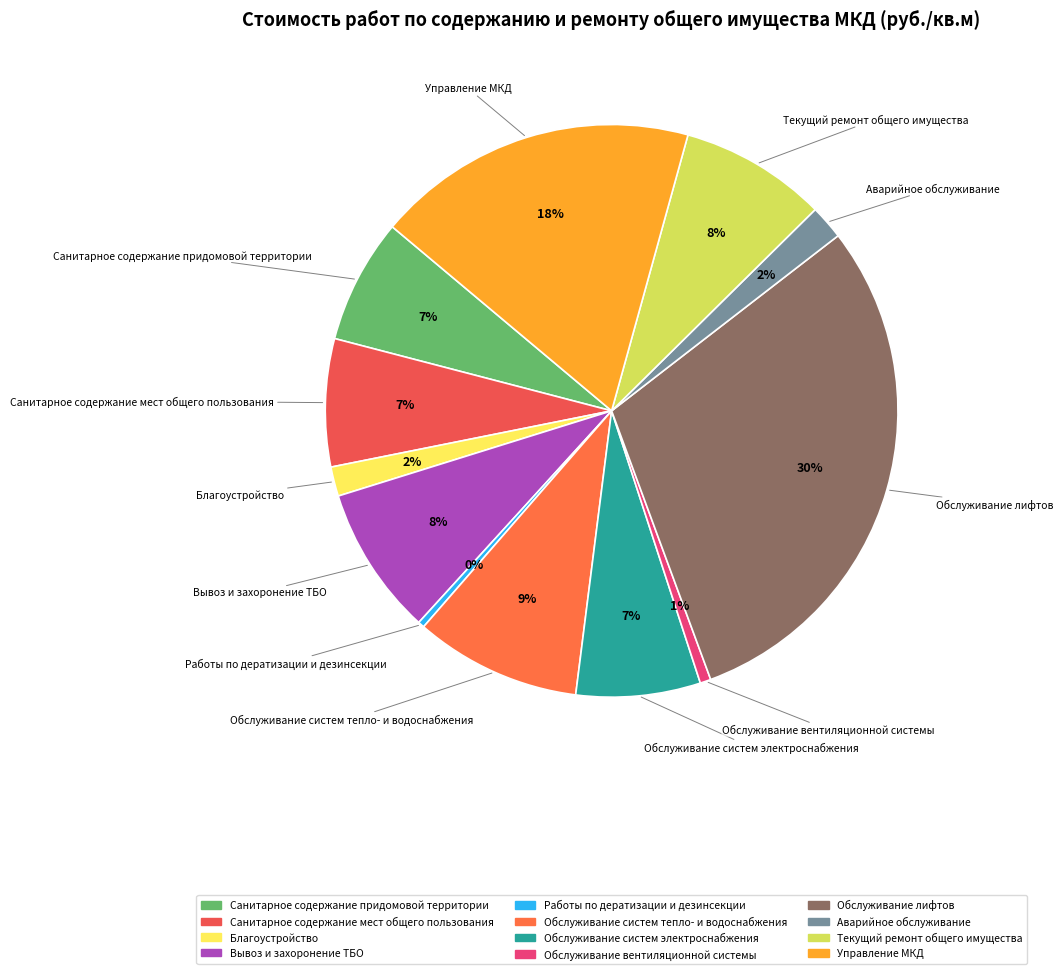

To the nearest percent, what is the average slice percentage?

8%